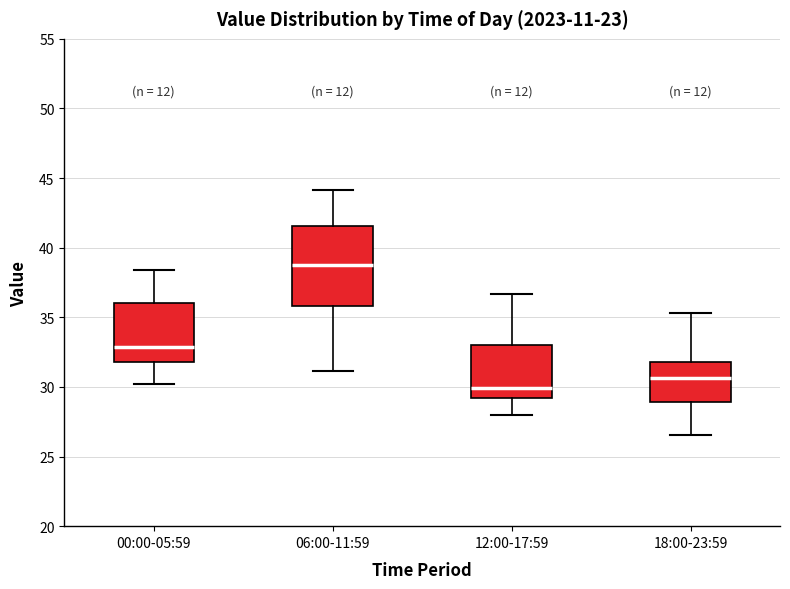

Reading left to right, transcribe this box plot: for each box, give where its median line is, the range the box spans, and where its two whiskers end, as read against the y-axis. The values are not printed on the chart, so give them approximately, as read against the axis.

00:00-05:59: median 33.0, box 32.0 to 36.0, whiskers 30.0 to 38.5
06:00-11:59: median 38.5, box 36.0 to 41.5, whiskers 31.0 to 44.0
12:00-17:59: median 30.0, box 29.0 to 33.0, whiskers 28.0 to 36.5
18:00-23:59: median 30.5, box 29.0 to 32.0, whiskers 26.5 to 35.5